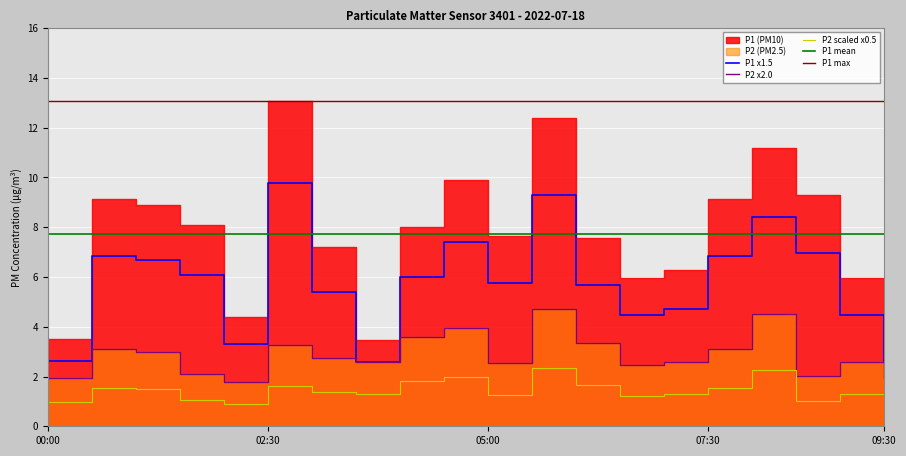

What is the difference between the maximum and minimum values in the P2 scaled x0.5 series?

1.5